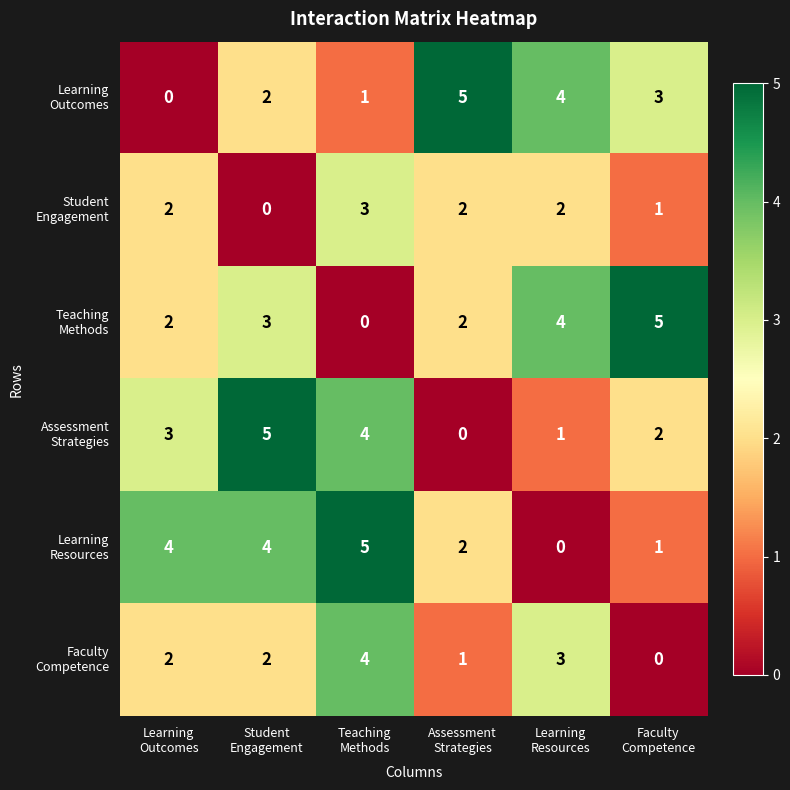

At how many categories does at least one series exceed 1?

6